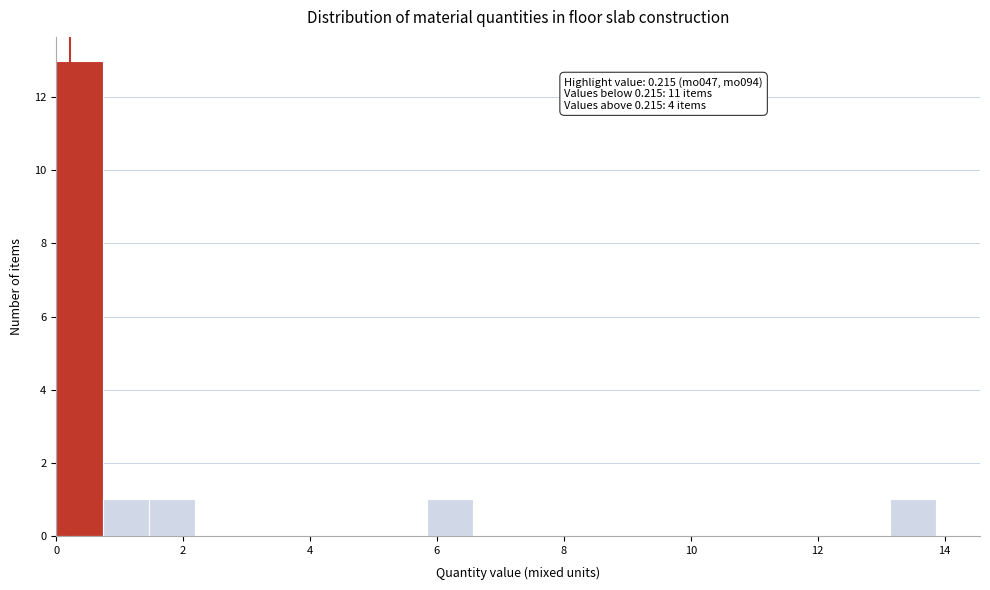

Read against the x-axis, roughly where is the centre of the tallest bar?

0.4